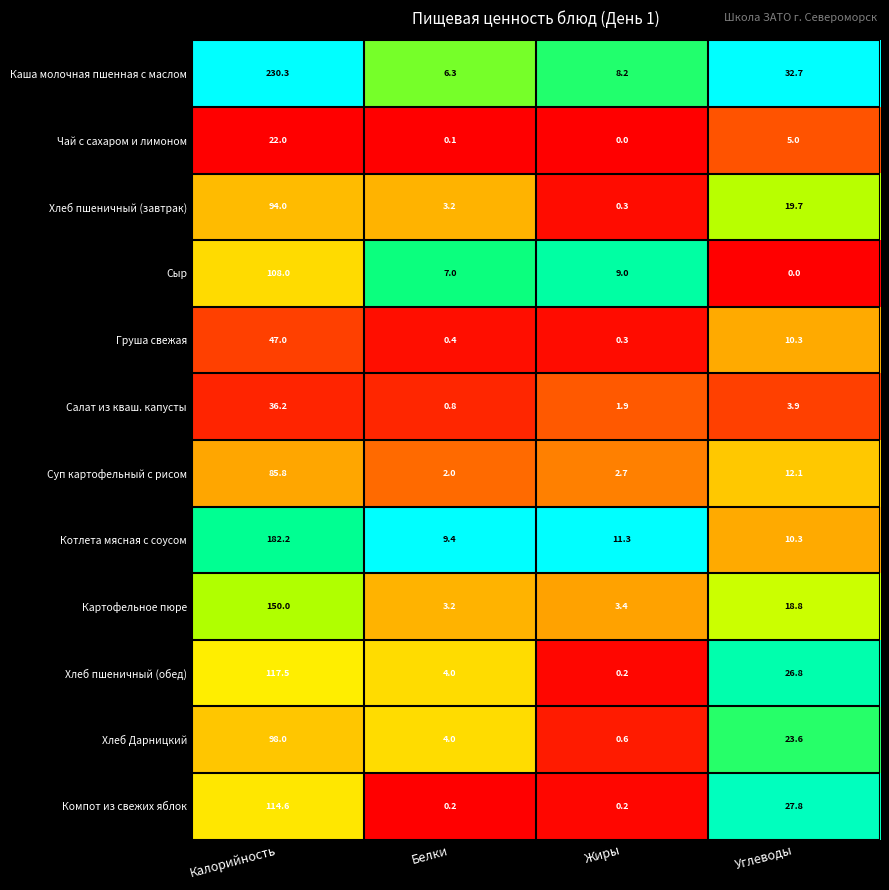

Where does the Котлета мясная с соусом series first go above 11?

Калорийность